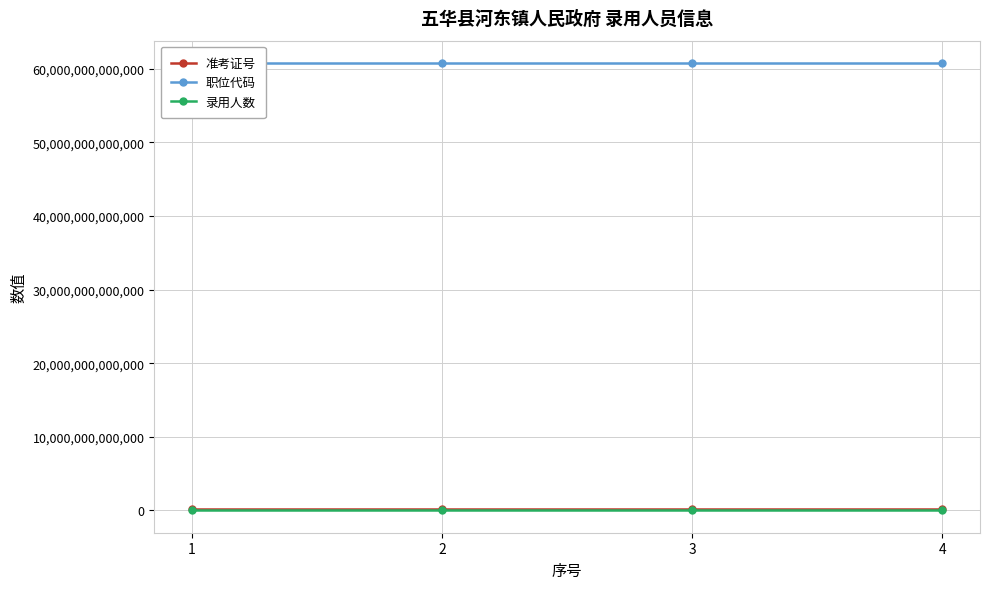

Does the chart display data point markers on the line(s)?

Yes